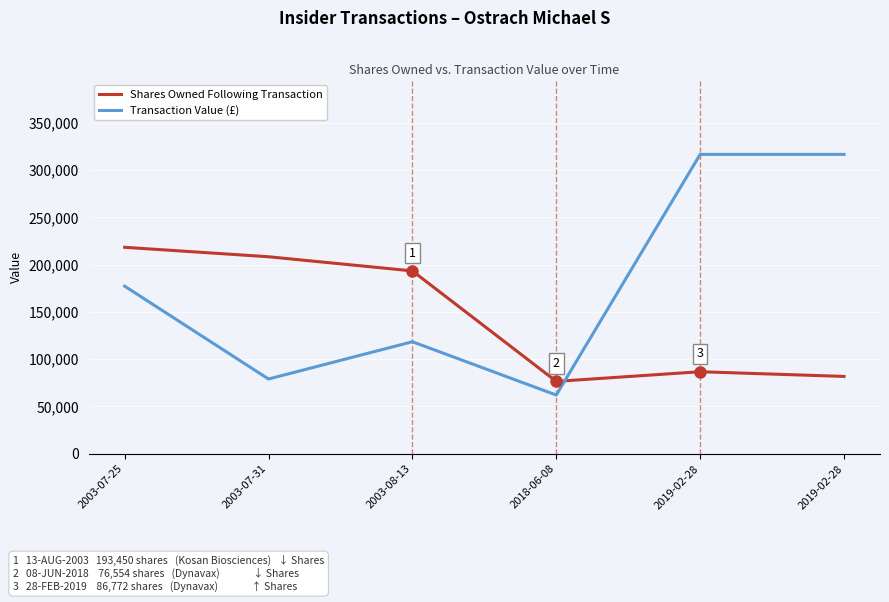

How many lines are shown in the chart?

2